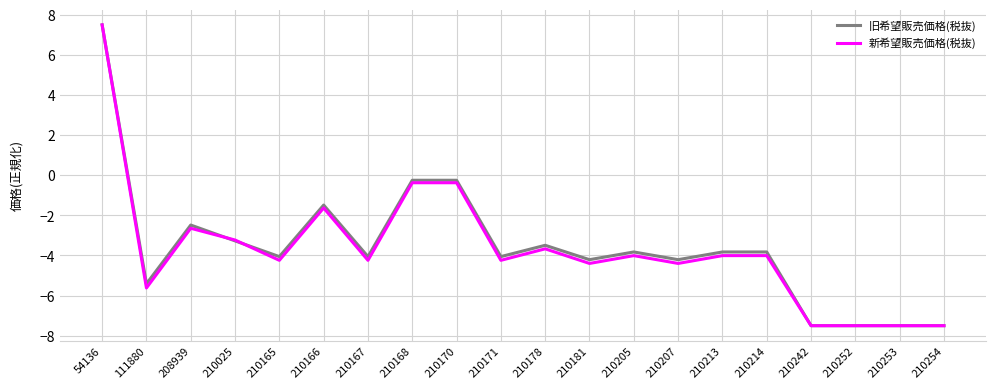

At 208939, list the series in order from largest to smallest.

旧希望販売価格(税抜), 新希望販売価格(税抜)